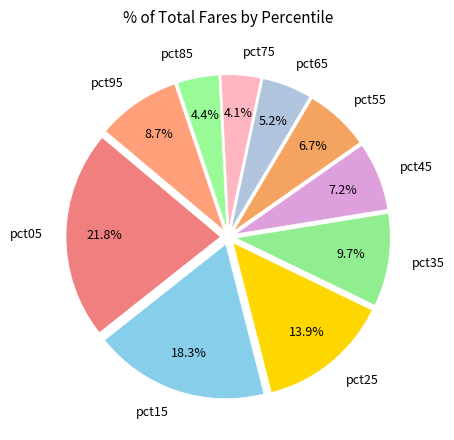

Between pct75 and pct35, which is larger?

pct35